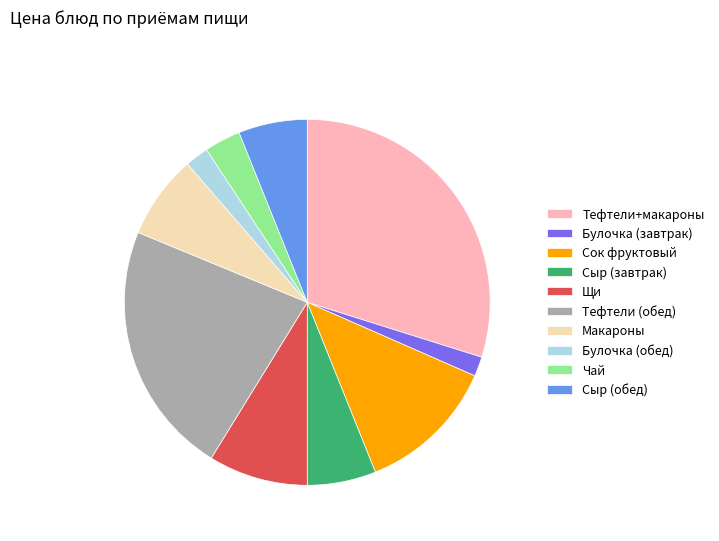

Is it true that Макароны is 7% of the pie?

True